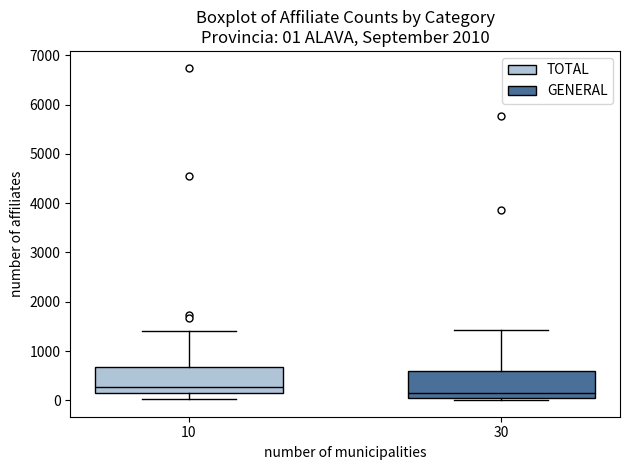

Which box has the lowest median line?

30